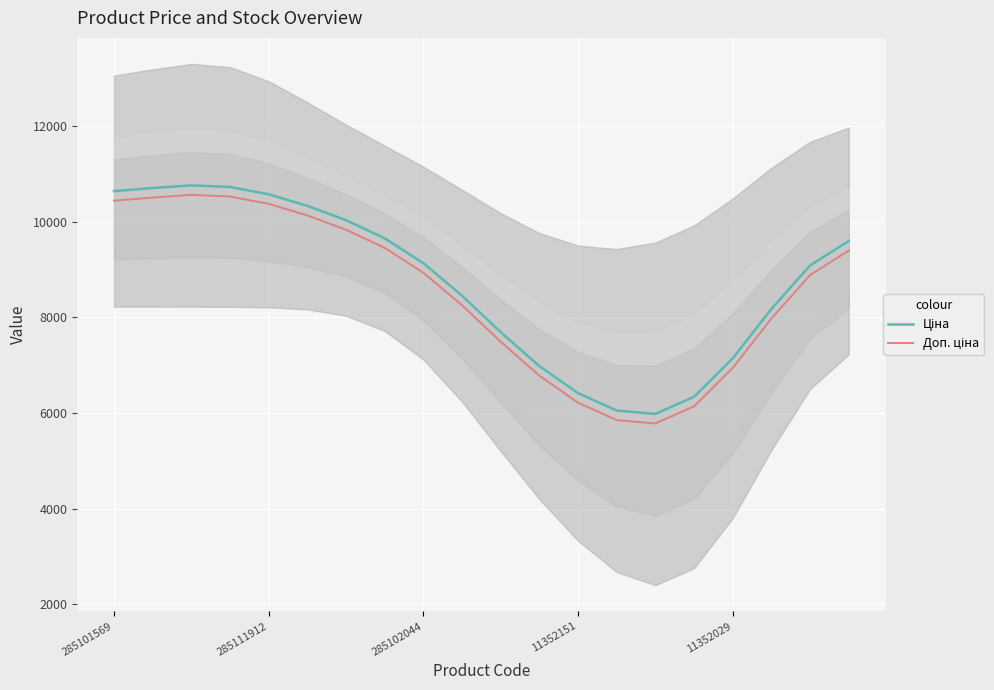

Rank the series by their maximum value, from highest to lowest.

Ціна, Доп. ціна